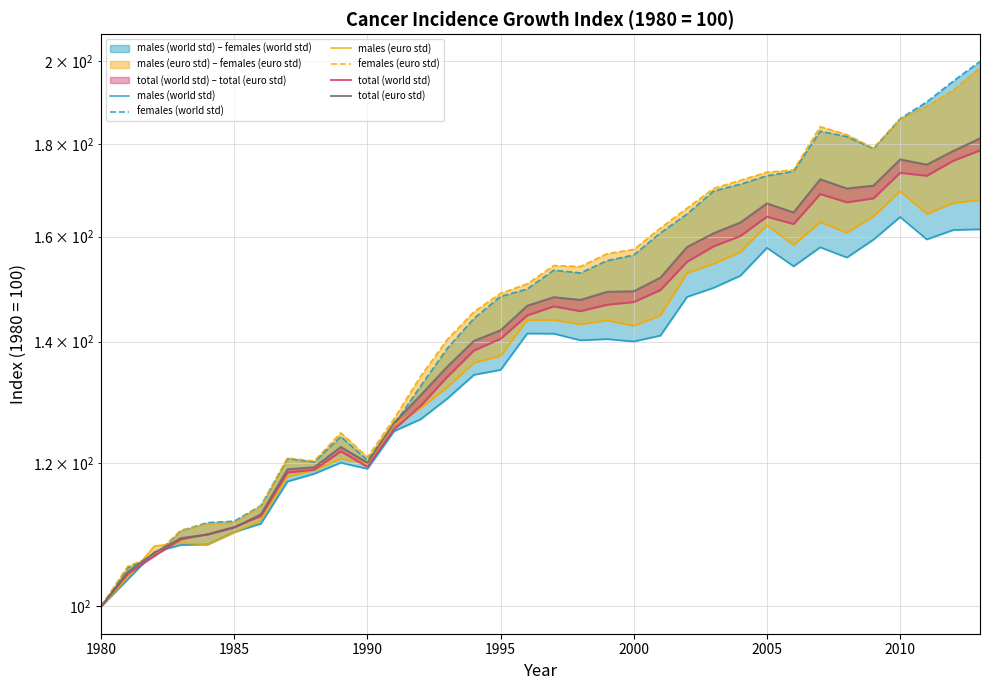

True or false: total (euro std) and males (world std) cross at least once.

True